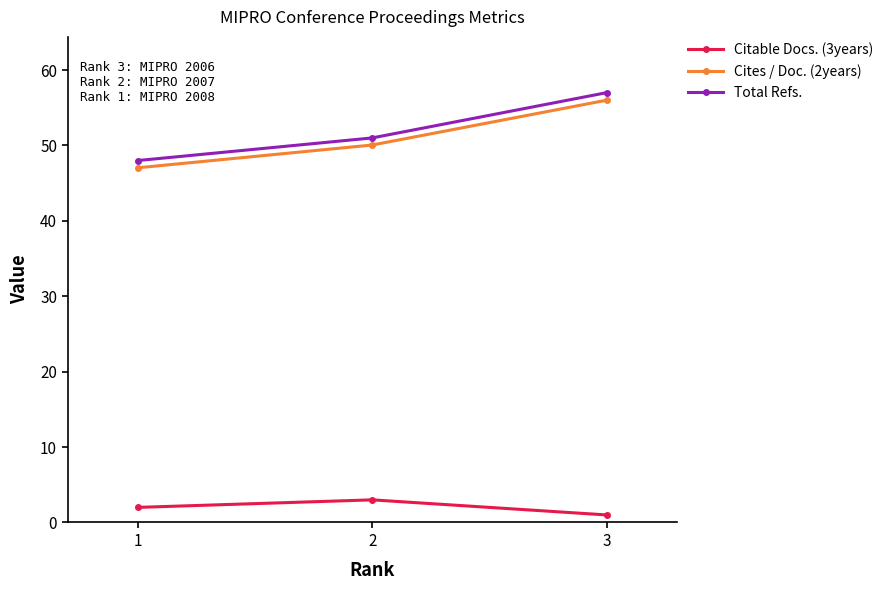

How many Total Refs. values are between 48 and 57?

3